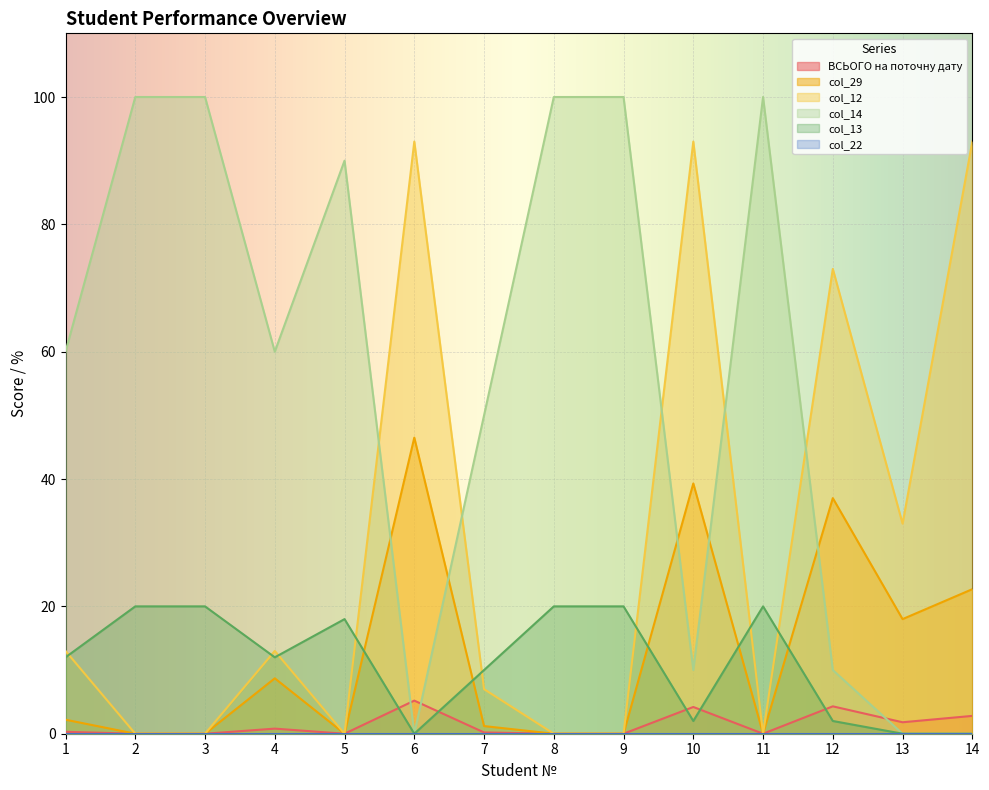

What is the value of the col_13 point at the 9th from the left?

20.0